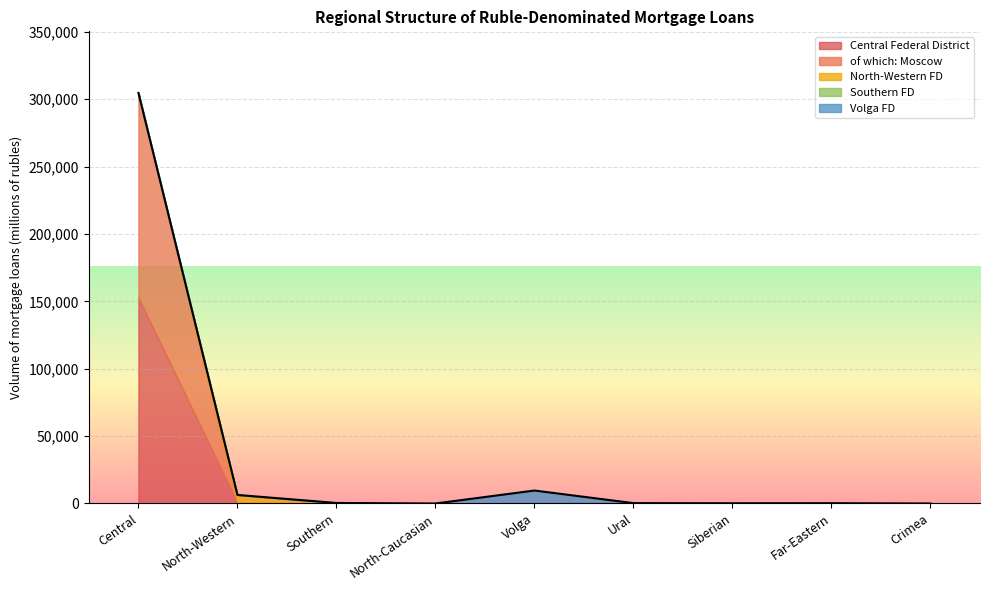

What is the maximum value for Central Federal District?

152866